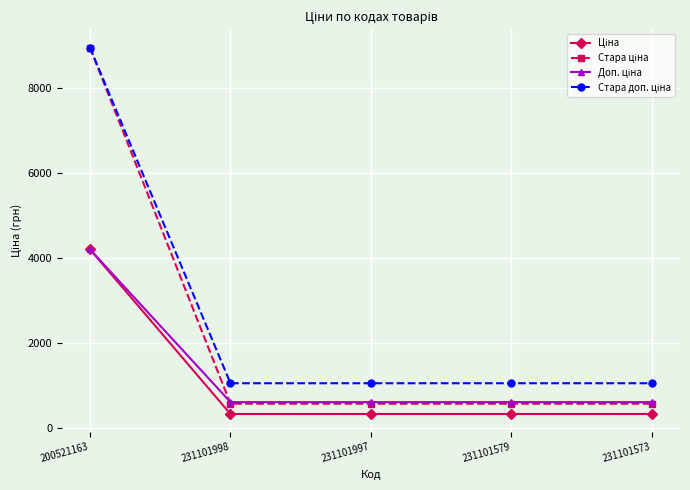

How many data points does each series have?

5